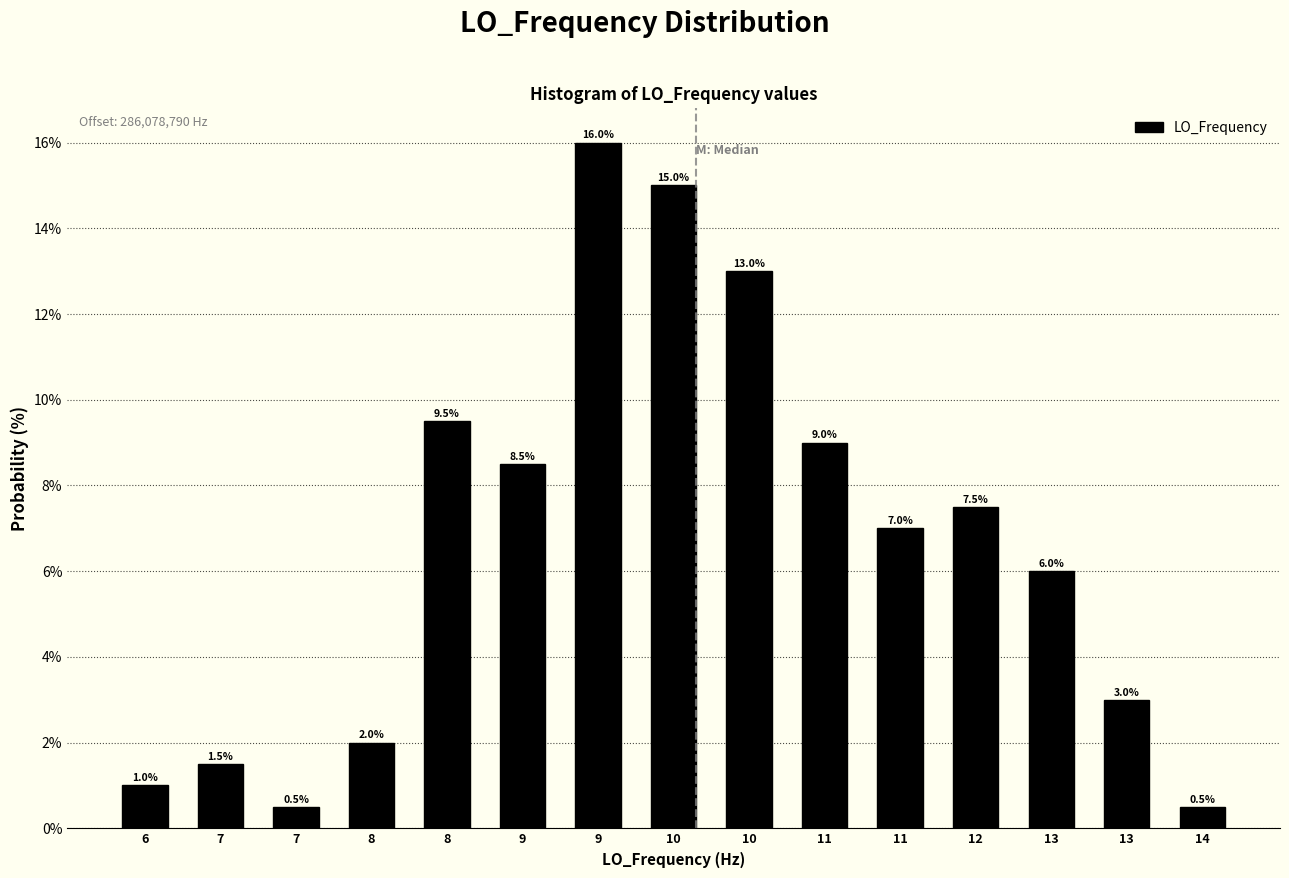

Count the number of values greater than 7.

8